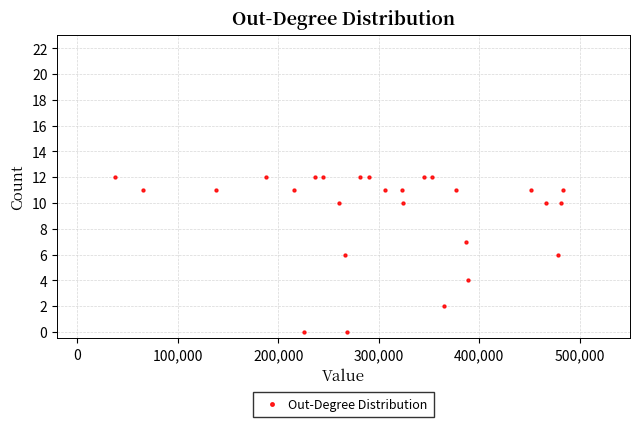

What is the range of Y values (max minus min)?

12